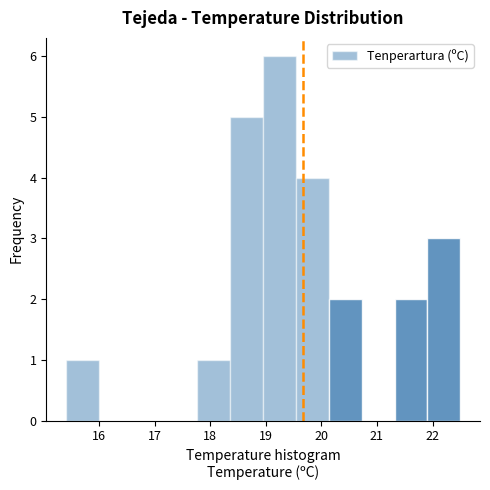

Over which range of the x-axis is the bar tallest?

19.0 to 19.5